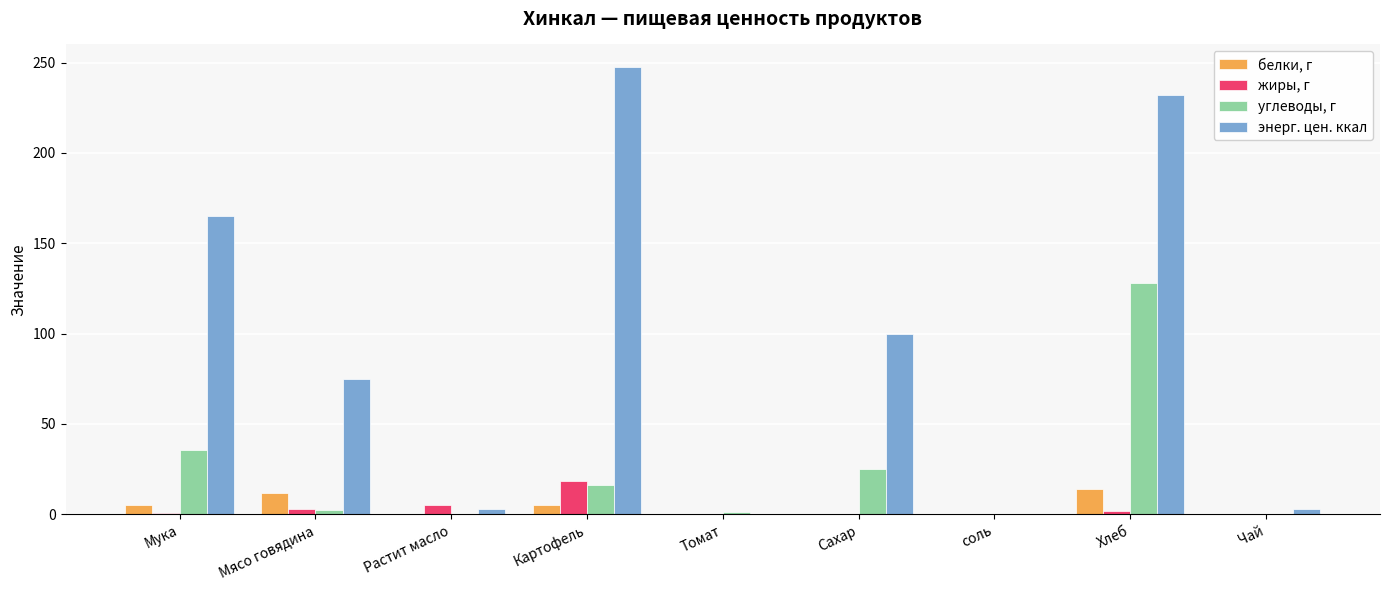

Which series has the largest total across all categories?

энерг. цен. ккал